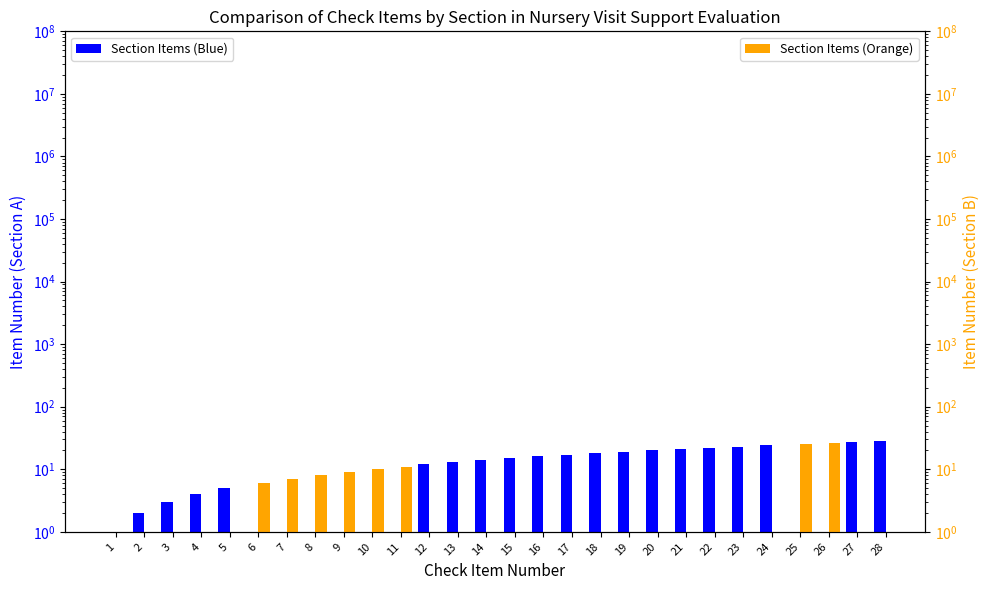

Where does the Section Items (Blue) series first go above 15?

16